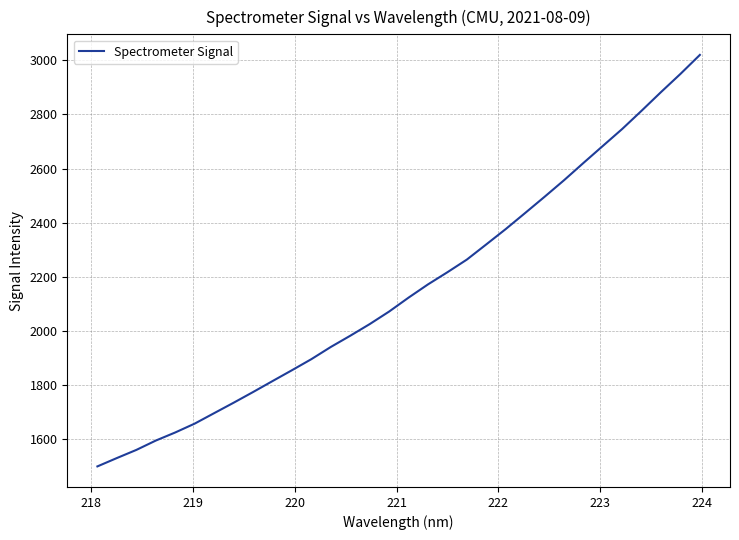

What is the greatest value displayed?

3019.2